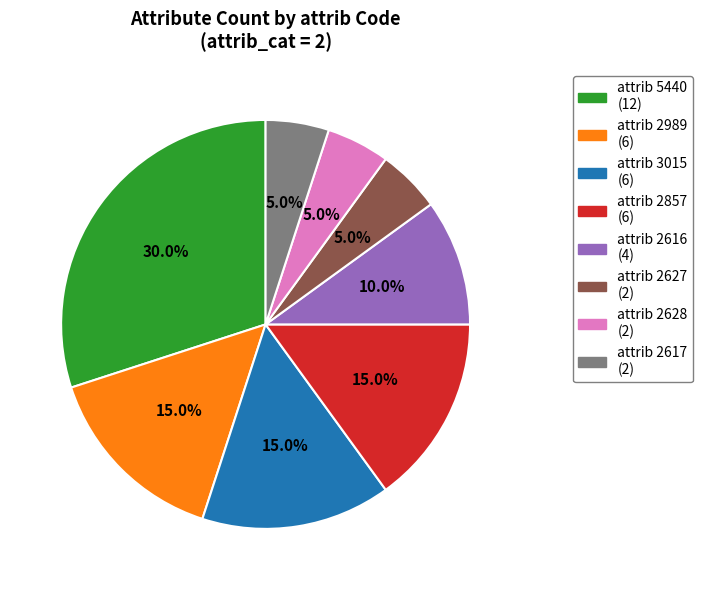

How many segments does this pie chart have?

8